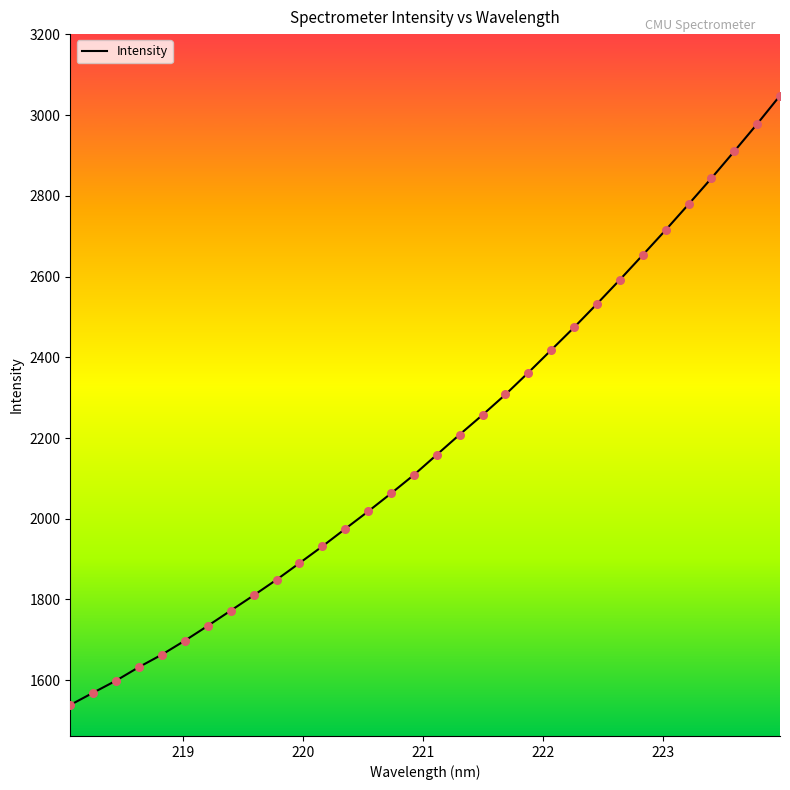

What is the maximum value shown in the chart?

3048.4